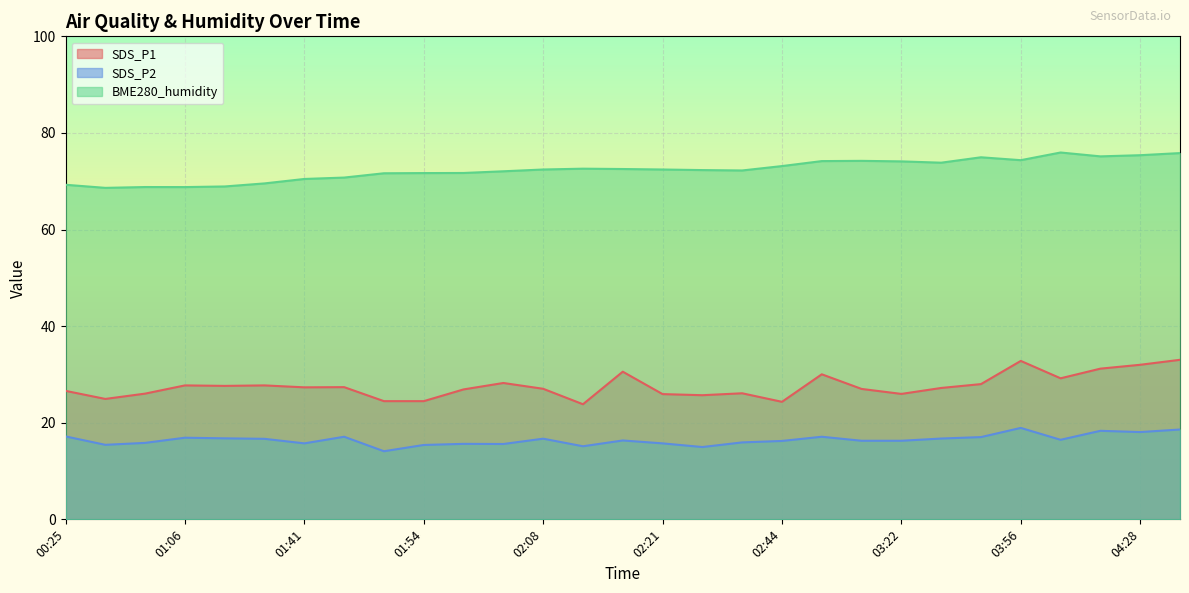

True or false: SDS_P1 has more than 1 interior local peaks.

True